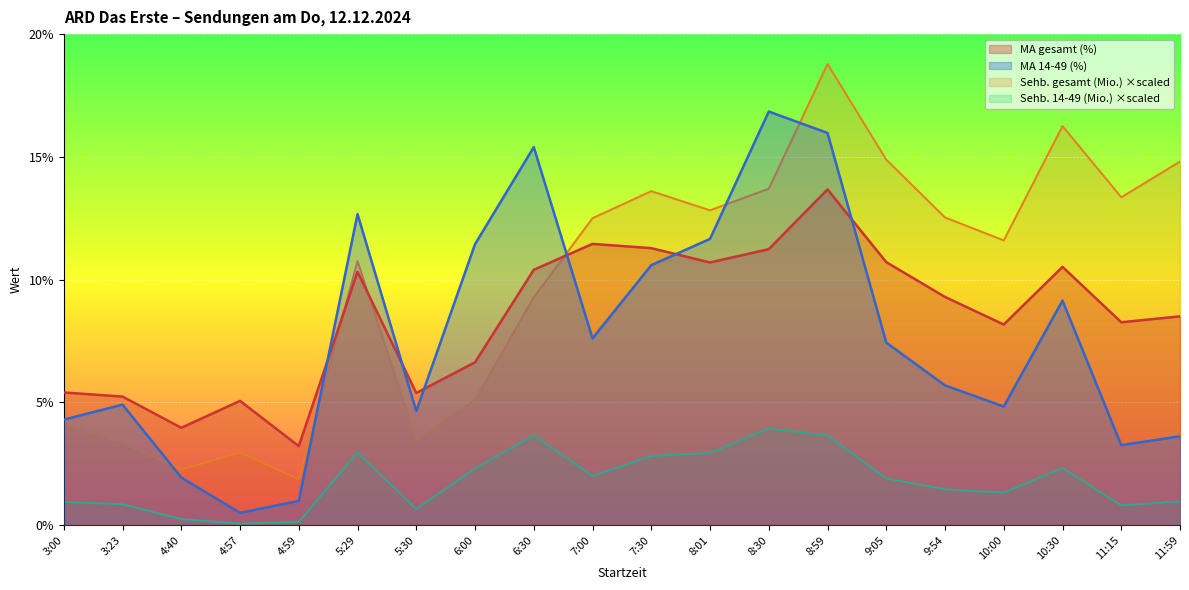

What is the average value of the MA gesamt (%) series?

8.5